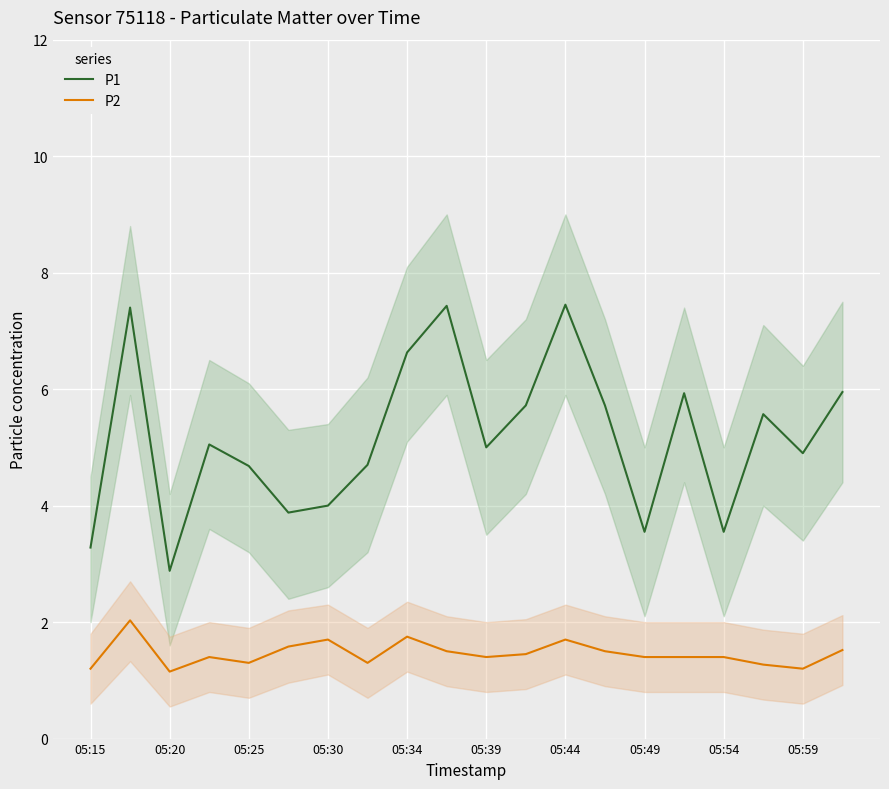

Which series has the widest spread of values?

P1